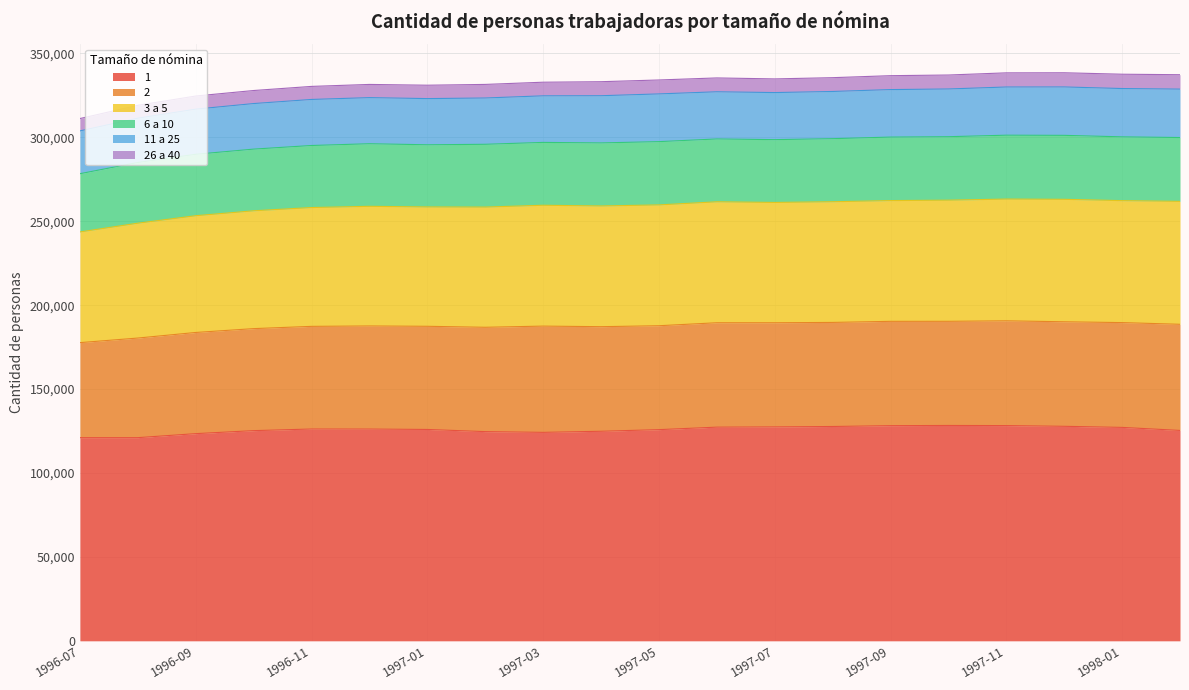

List the series in order of their peak value, lowest first.

26 a 40, 11 a 25, 6 a 10, 2, 3 a 5, 1